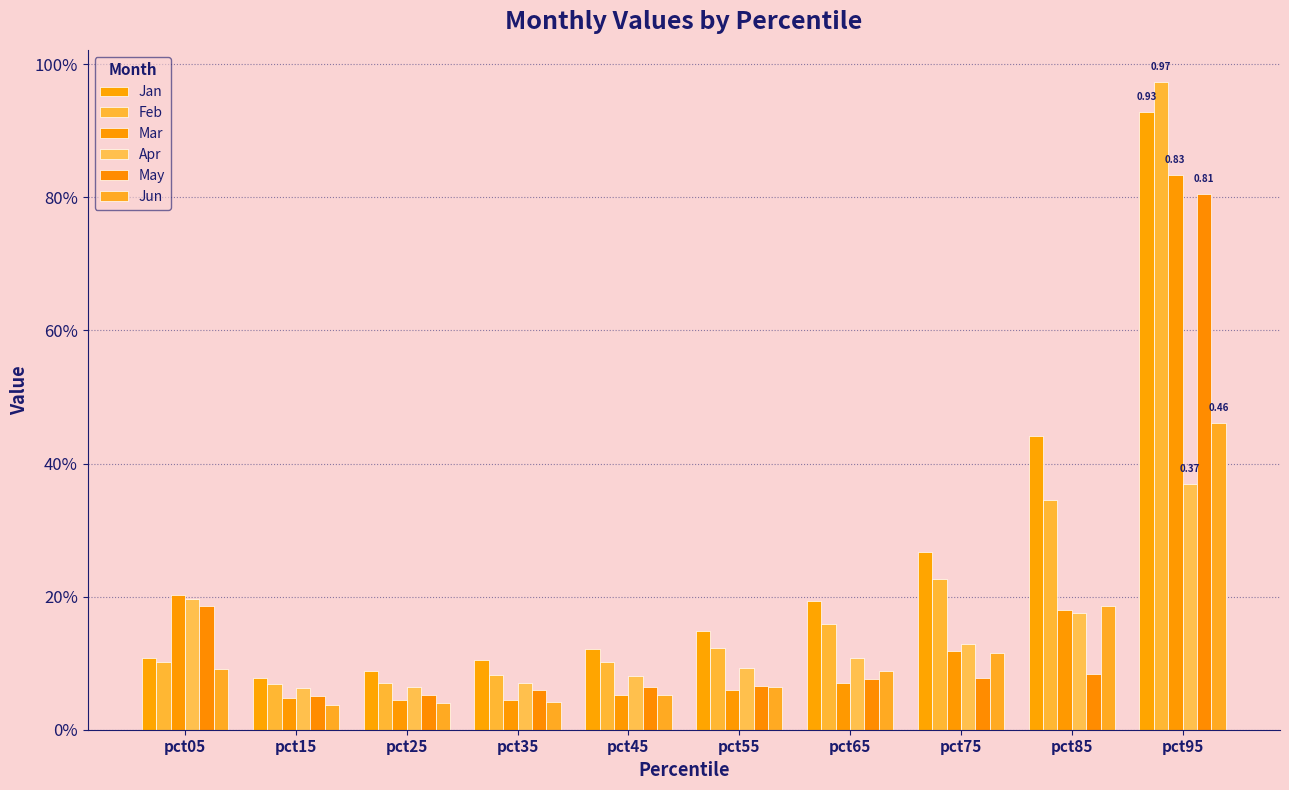

What is the value of the May bar at the 5th from the left?

0.1